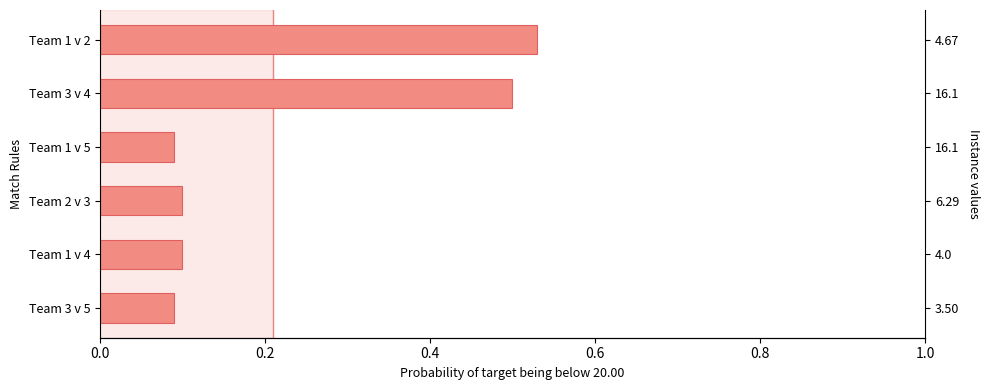

Which has a higher value, Team 3 v 5 or Team 1 v 5?

Team 3 v 5